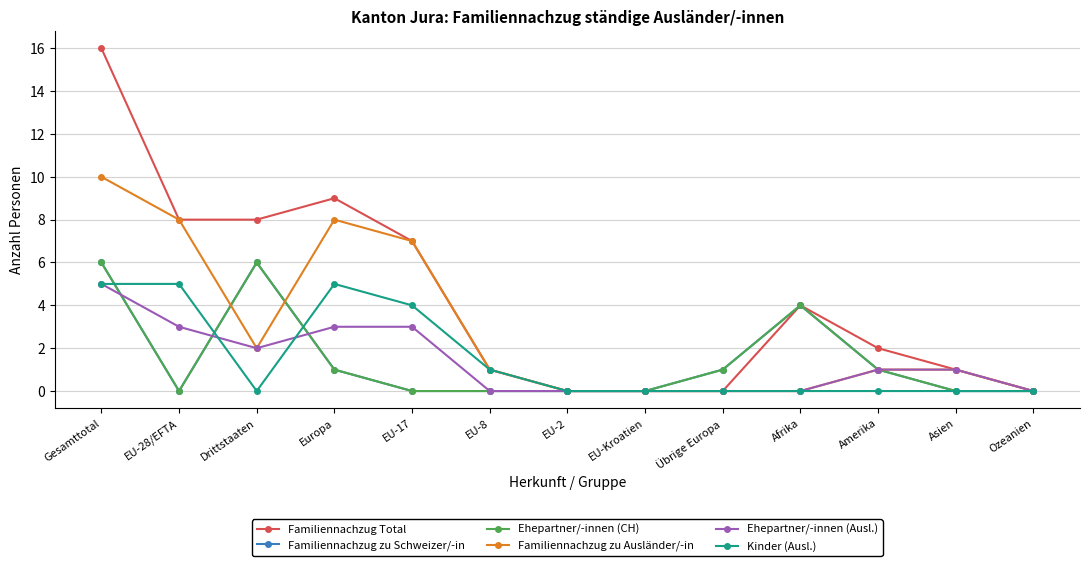

Reading left to right, extract all data points from this chart.

Familiennachzug Total: Gesamttotal=16	EU-28/EFTA=8	Drittstaaten=8	Europa=9	EU-17=7	EU-8=1	EU-2=0	EU-Kroatien=0	Übrige Europa=0	Afrika=4	Amerika=2	Asien=1	Ozeanien=0
Familiennachzug zu Schweizer/-in: Gesamttotal=6	EU-28/EFTA=0	Drittstaaten=6	Europa=1	EU-17=0	EU-8=0	EU-2=0	EU-Kroatien=0	Übrige Europa=1	Afrika=4	Amerika=1	Asien=0	Ozeanien=0
Ehepartner/-innen (CH): Gesamttotal=6	EU-28/EFTA=0	Drittstaaten=6	Europa=1	EU-17=0	EU-8=0	EU-2=0	EU-Kroatien=0	Übrige Europa=1	Afrika=4	Amerika=1	Asien=0	Ozeanien=0
Familiennachzug zu Ausländer/-in: Gesamttotal=10	EU-28/EFTA=8	Drittstaaten=2	Europa=8	EU-17=7	EU-8=1	EU-2=0	EU-Kroatien=0	Übrige Europa=0	Afrika=0	Amerika=1	Asien=1	Ozeanien=0
Ehepartner/-innen (Ausl.): Gesamttotal=5	EU-28/EFTA=3	Drittstaaten=2	Europa=3	EU-17=3	EU-8=0	EU-2=0	EU-Kroatien=0	Übrige Europa=0	Afrika=0	Amerika=1	Asien=1	Ozeanien=0
Kinder (Ausl.): Gesamttotal=5	EU-28/EFTA=5	Drittstaaten=0	Europa=5	EU-17=4	EU-8=1	EU-2=0	EU-Kroatien=0	Übrige Europa=0	Afrika=0	Amerika=0	Asien=0	Ozeanien=0